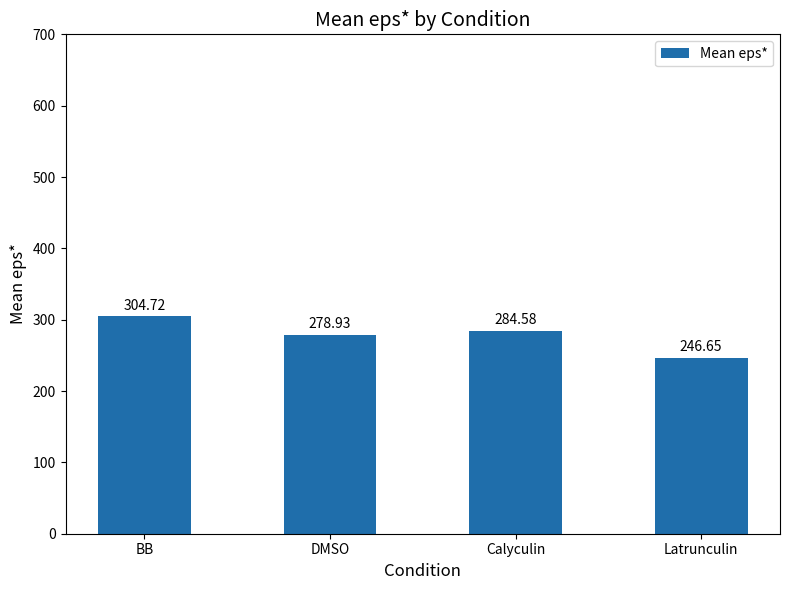

Rank the categories by value from lowest to highest.

Latrunculin, DMSO, Calyculin, BB